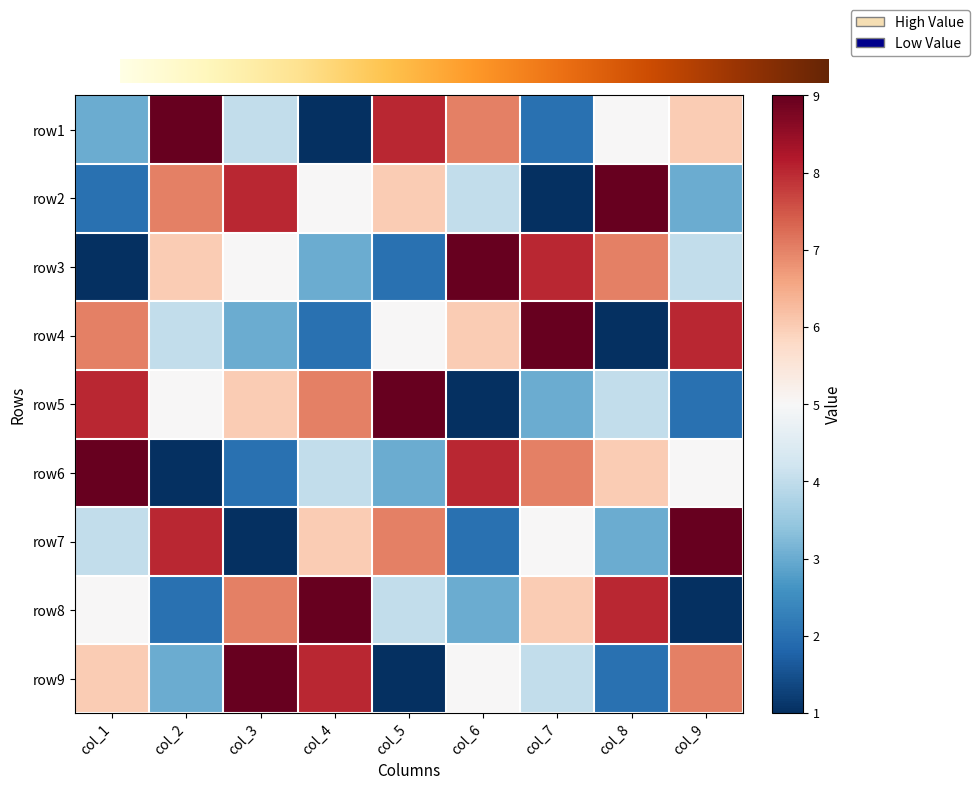

At which category does the chart reach its peak across all series?

col_2